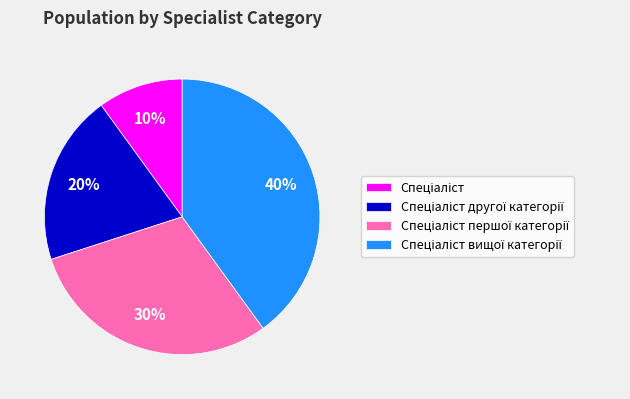

To the nearest percent, what is the difference between the largest and smallest slice percentages?

30%